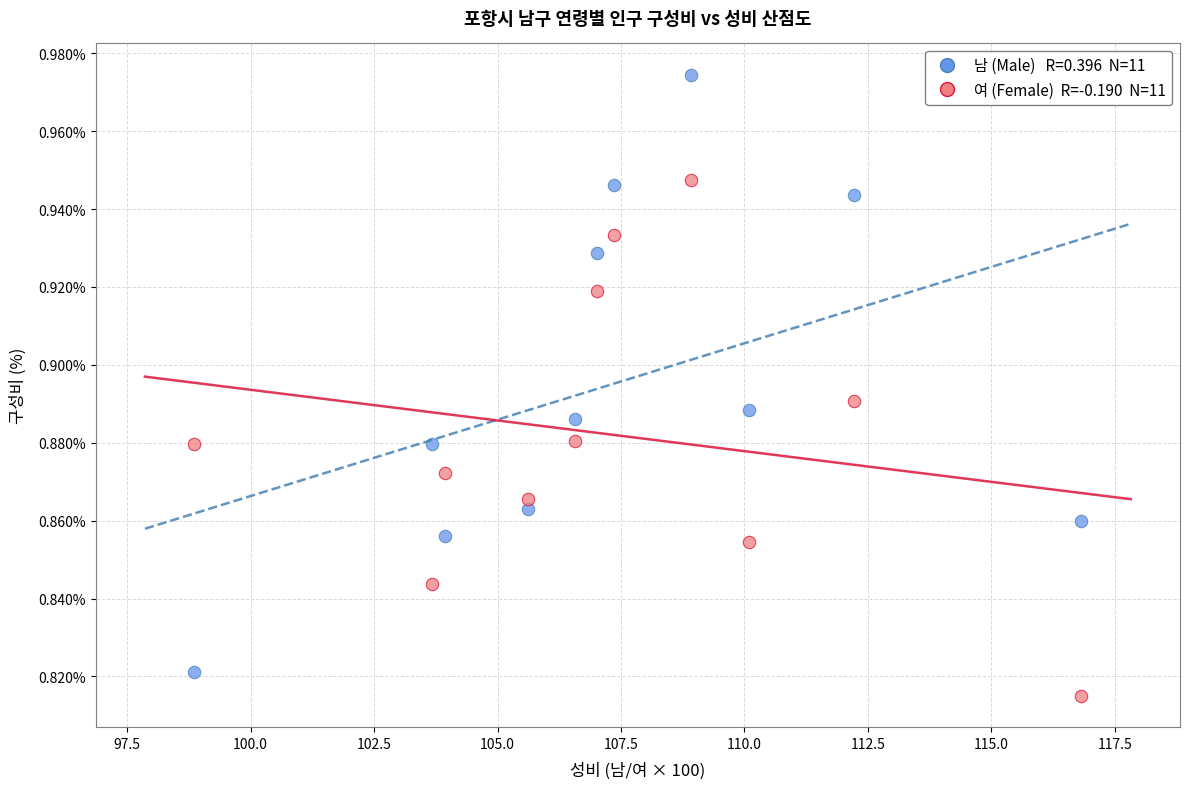

Across all data points, what is the range of X values (max minus min)?

18.0